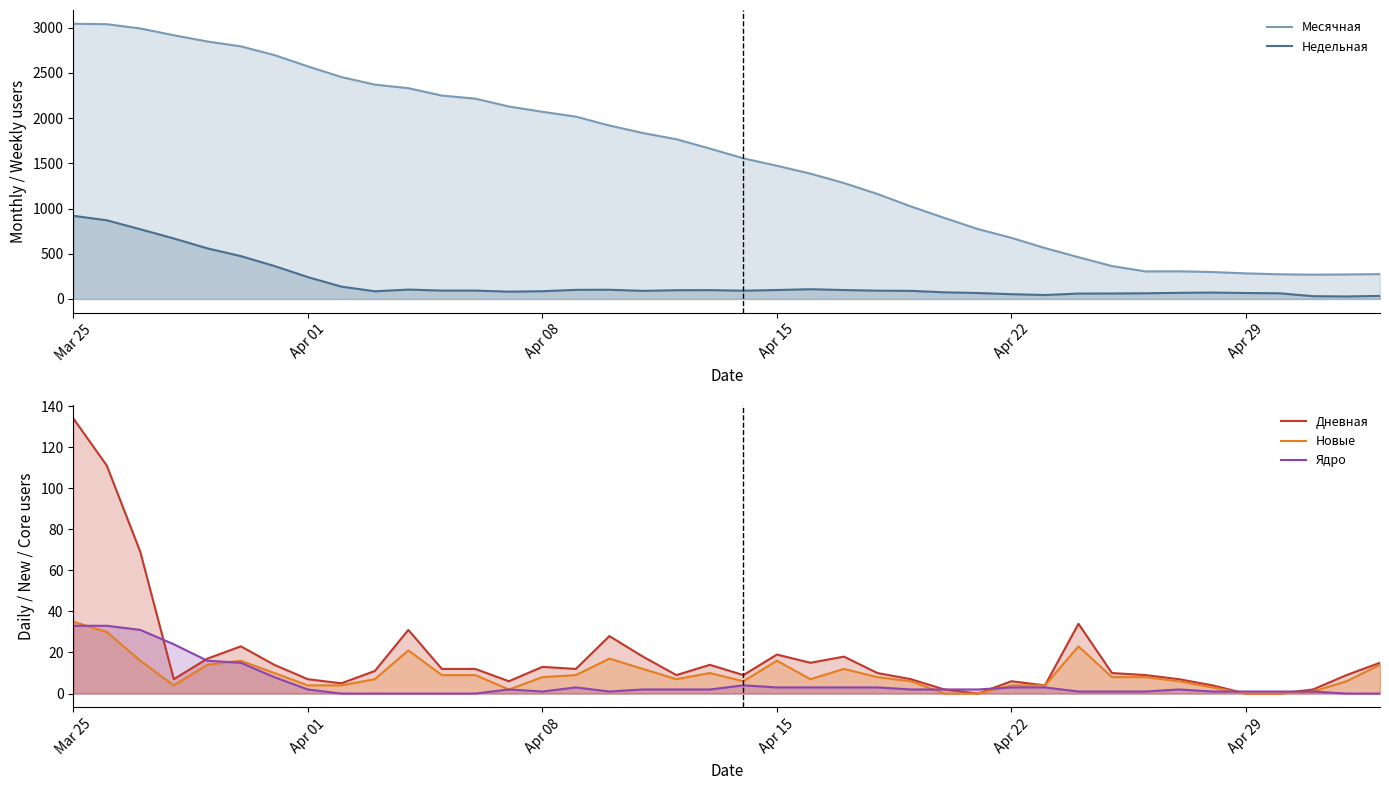

How many lines are shown in the chart?

5